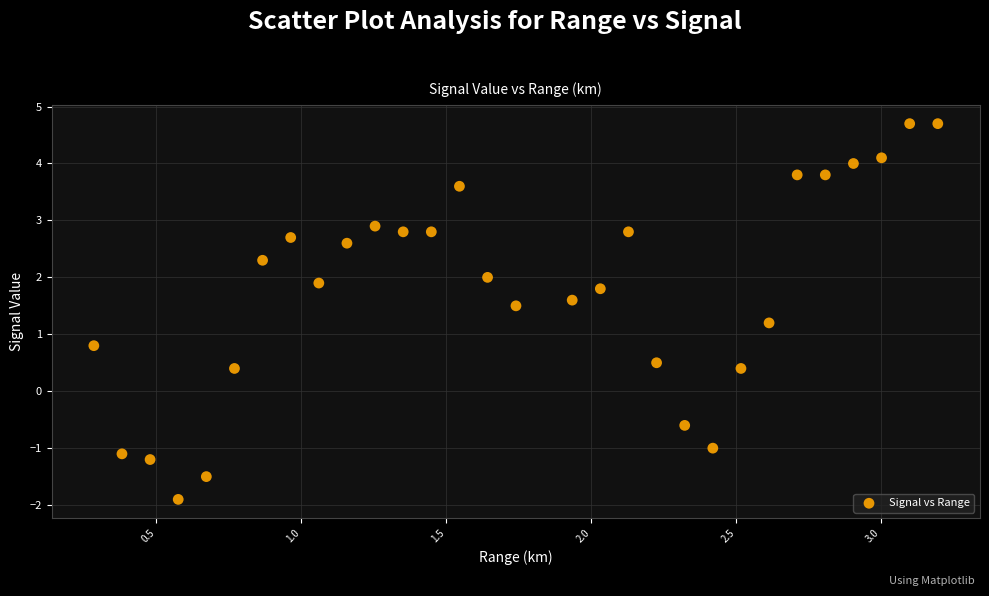

What is the range of X values (max minus min)?

2.9